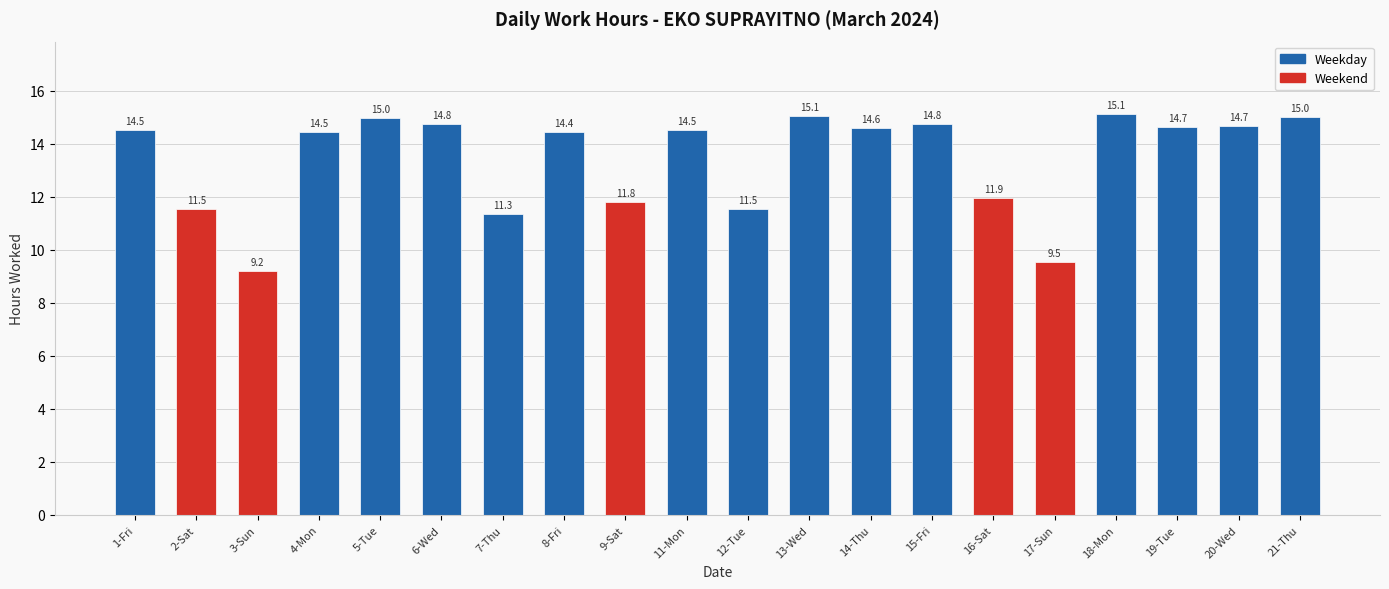

What position from the left is 16-Sat?

15